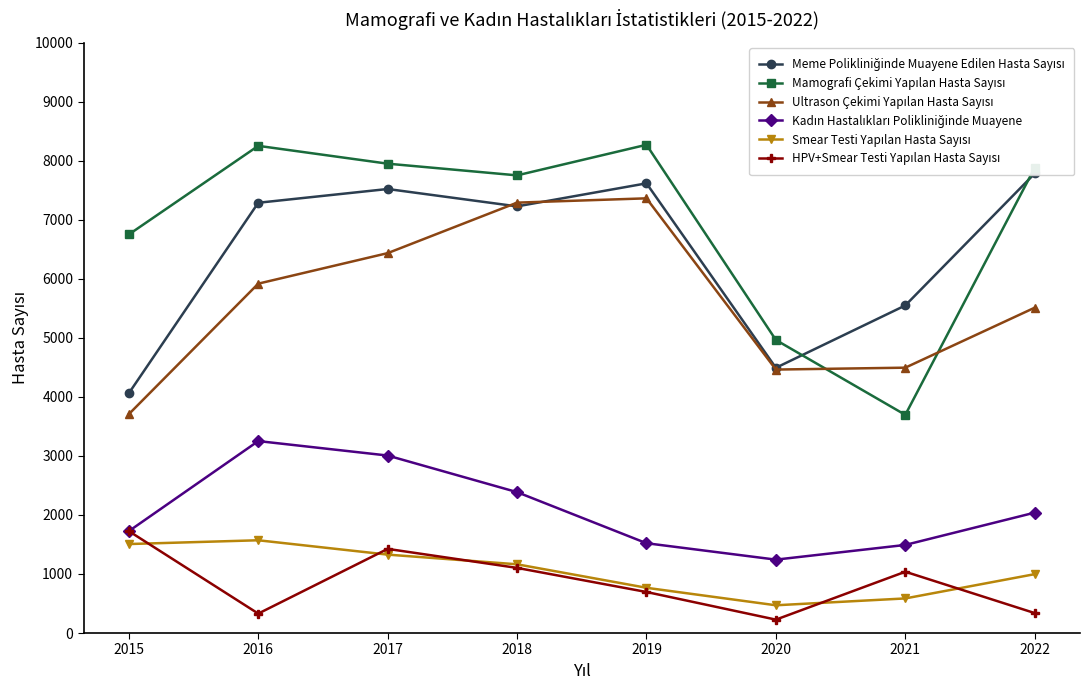

What is the difference between the highest and lowest values at 2021?

4962